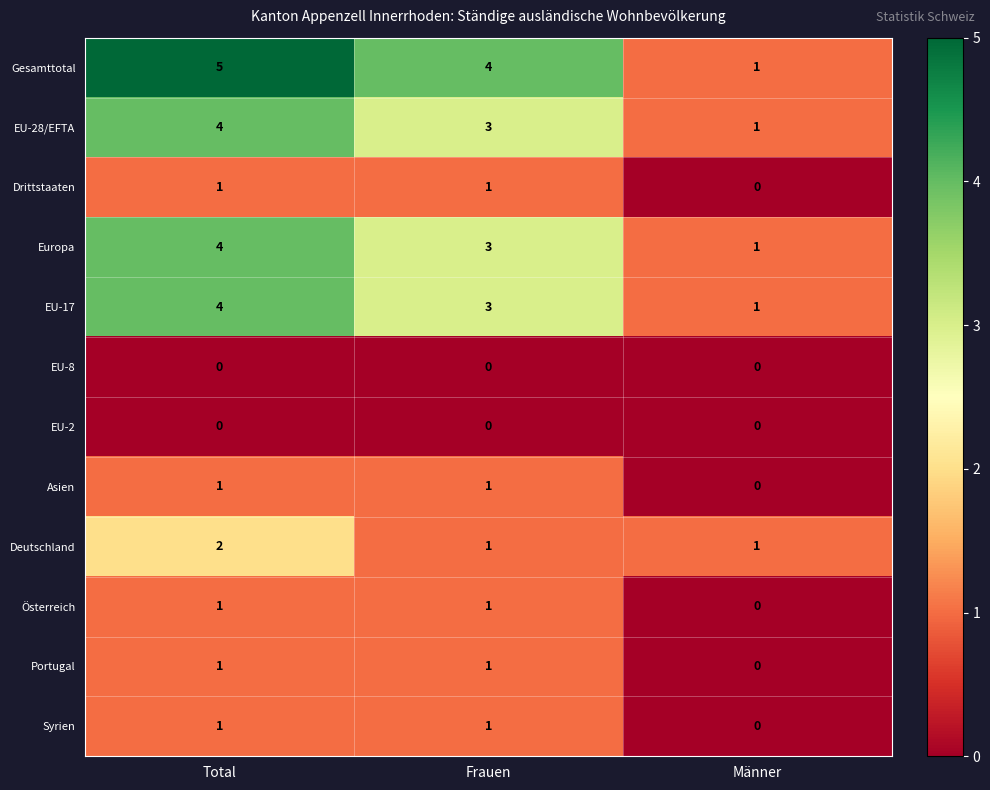

Where does the Gesamttotal series first go above 4?

Total